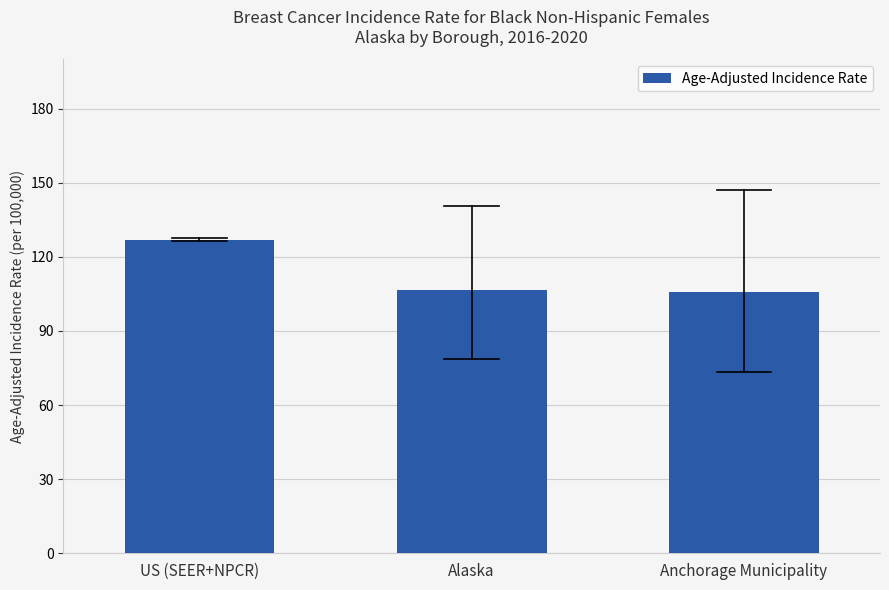

The value at Anchorage Municipality is 105.7. True or false?

True